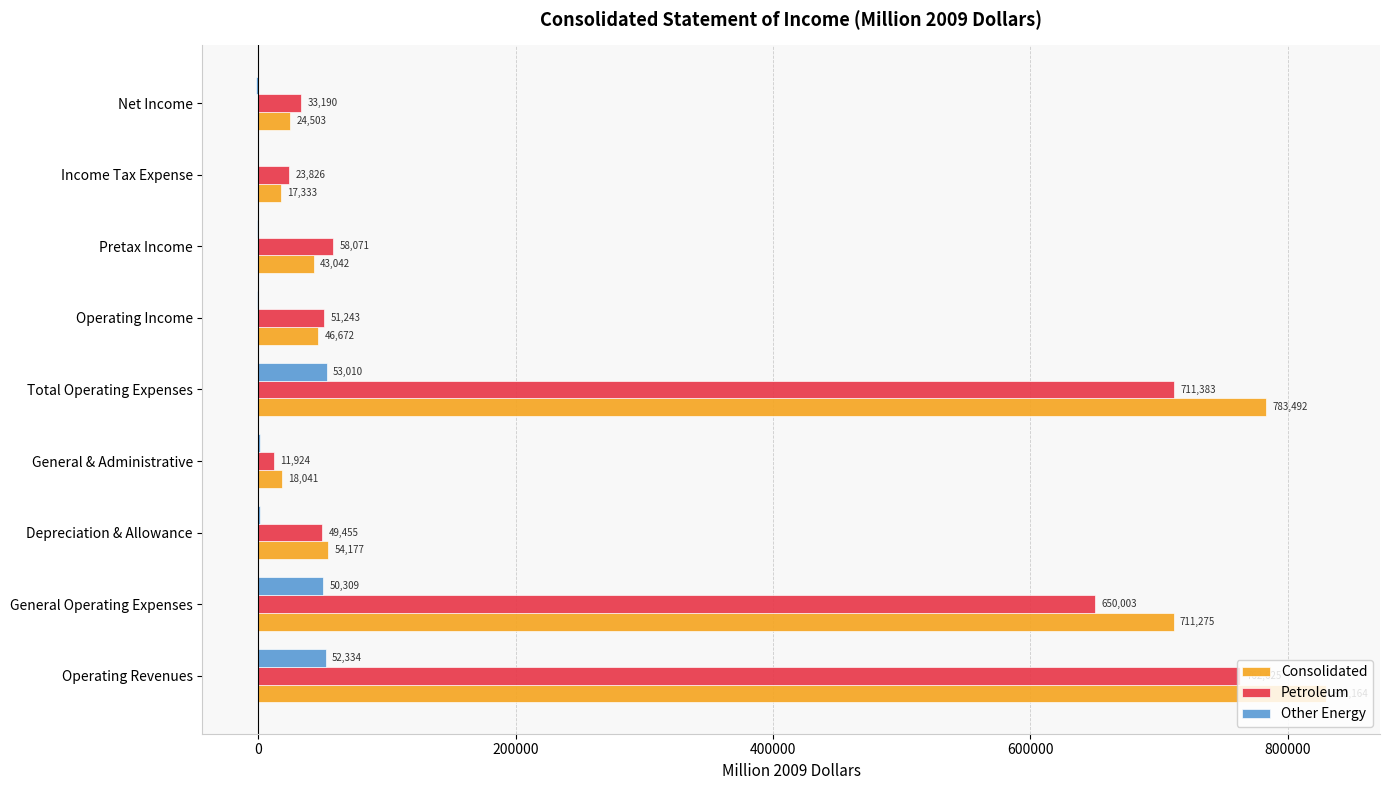

How many distinct data groups are displayed?

3